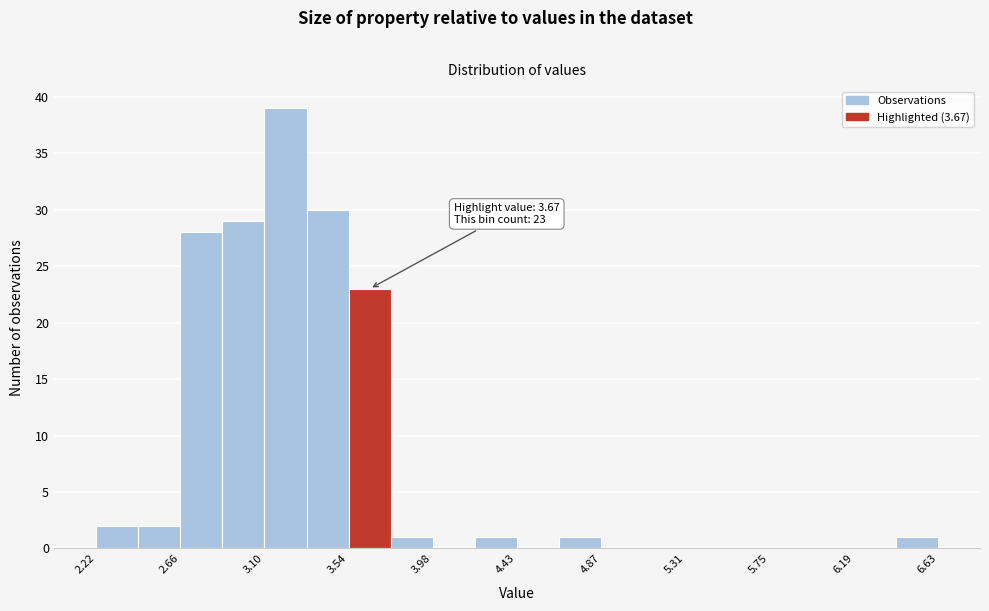

Over which range of the x-axis is the bar tallest?

3.10 to 3.30